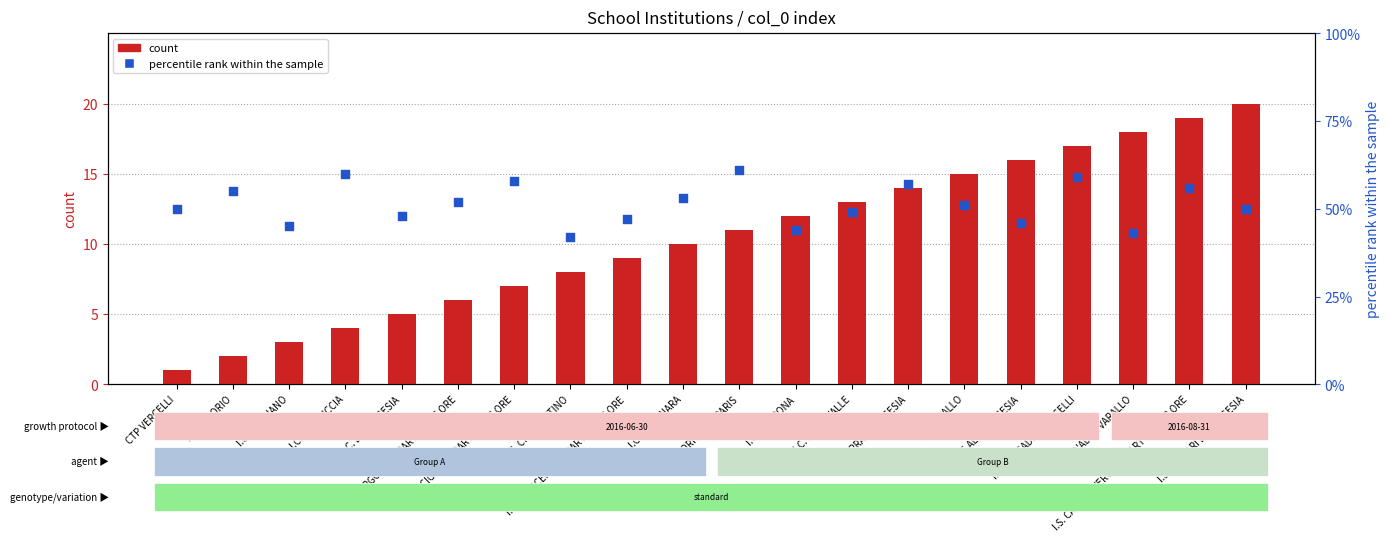

What are all the series names shown in the legend?

count, percentile rank within the sample